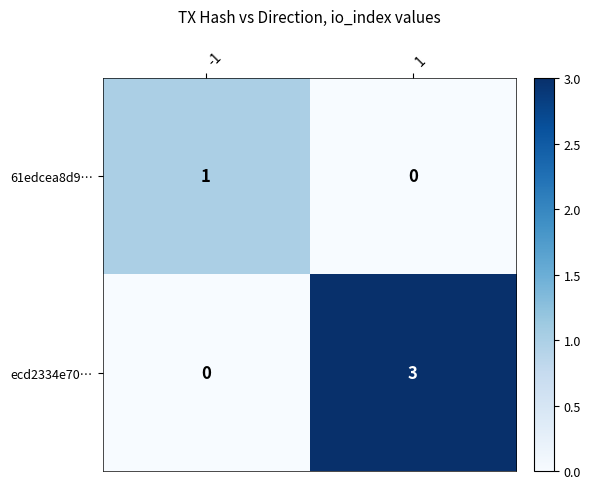

Rank the series at 1 from highest to lowest value.

ecd2334e70…, 61edcea8d9…